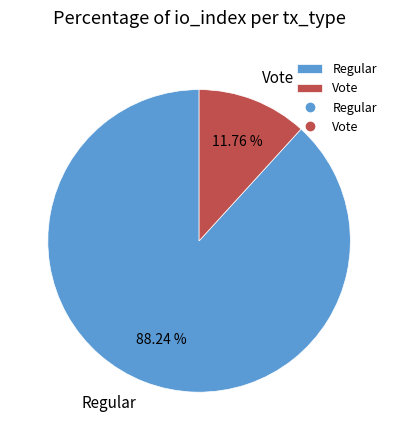

Which category has the smallest portion of the pie?

Vote